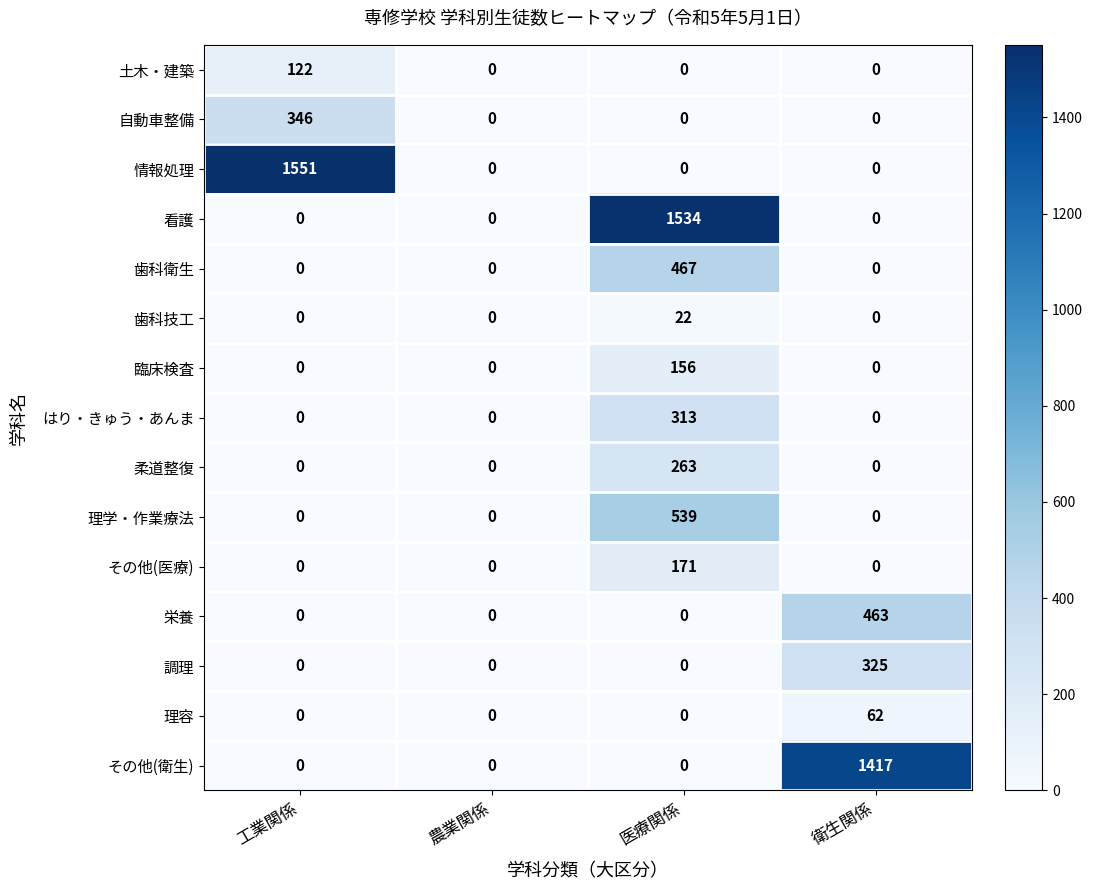

Count the 調理 values in the range 0 to 325.

4